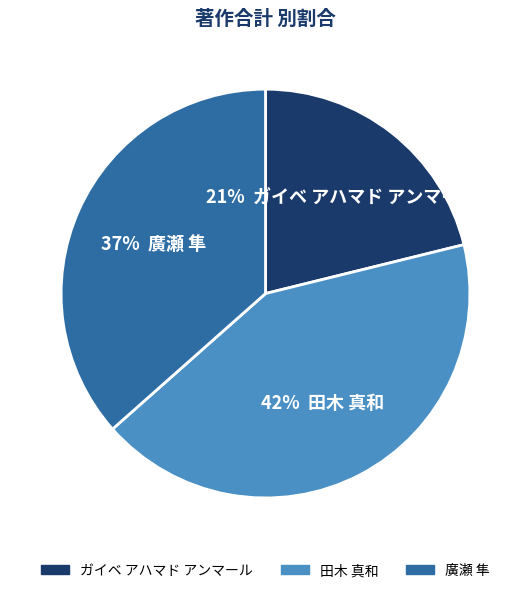

Which slice is the smallest?

ガイベ アハマド アンマール